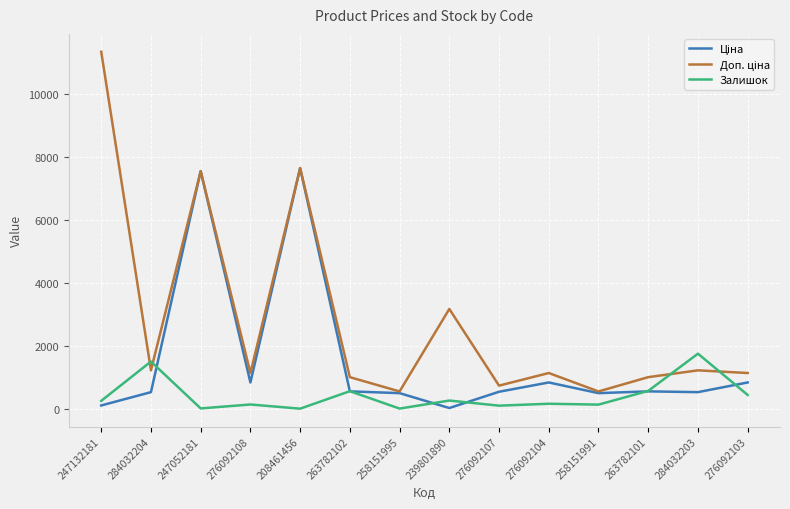

What is the approximate value of Залишок at 284032203?

1756.0